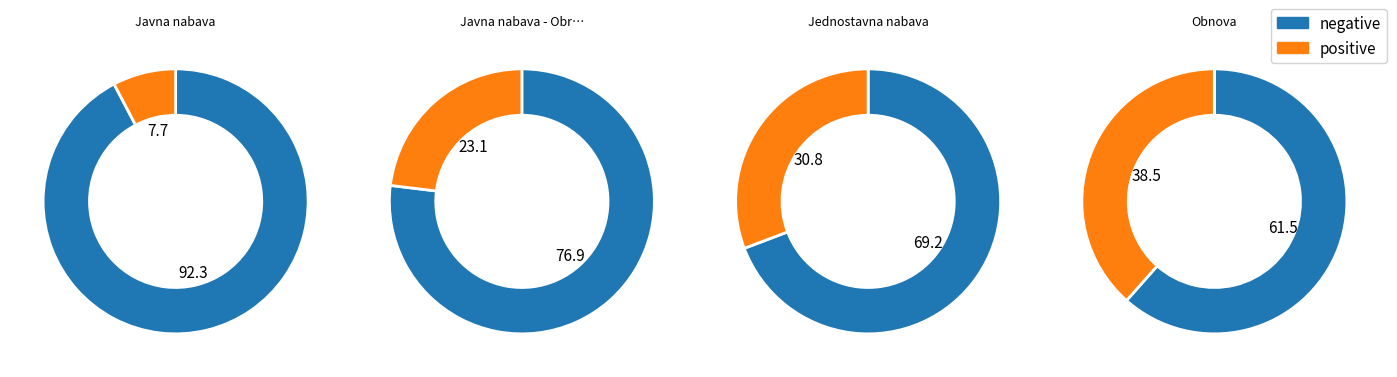

What portion of the pie excludes Javna nabava?

92.3%